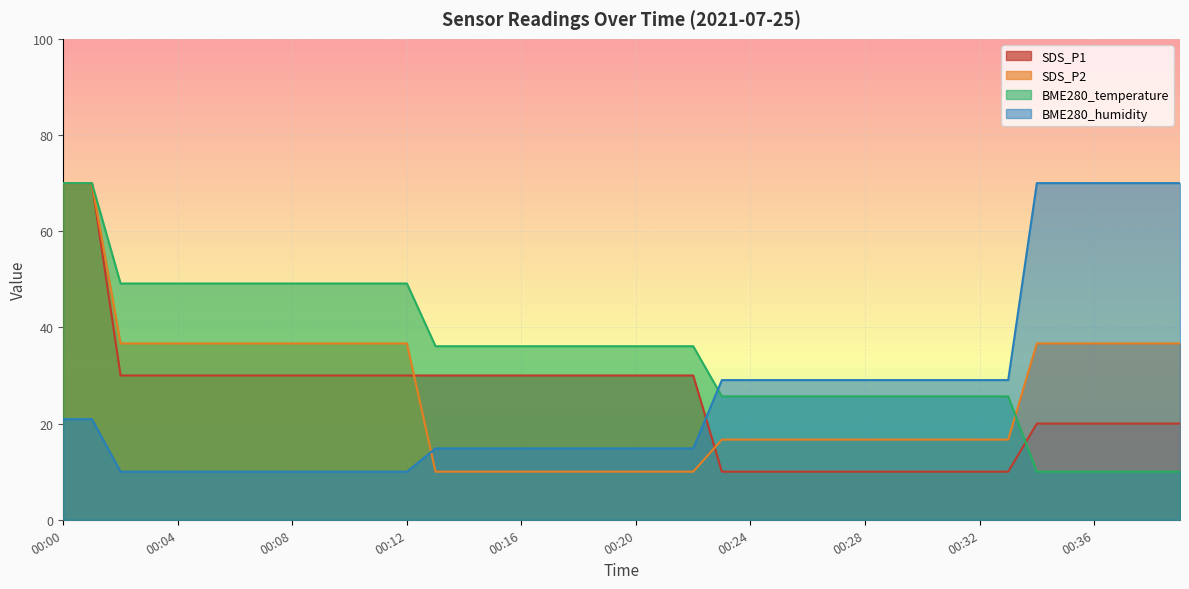

What is the approximate value of BME280_temperature at 00:38?

10.0